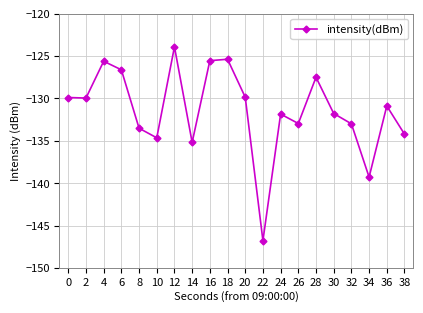

What is the average value?

-131.4